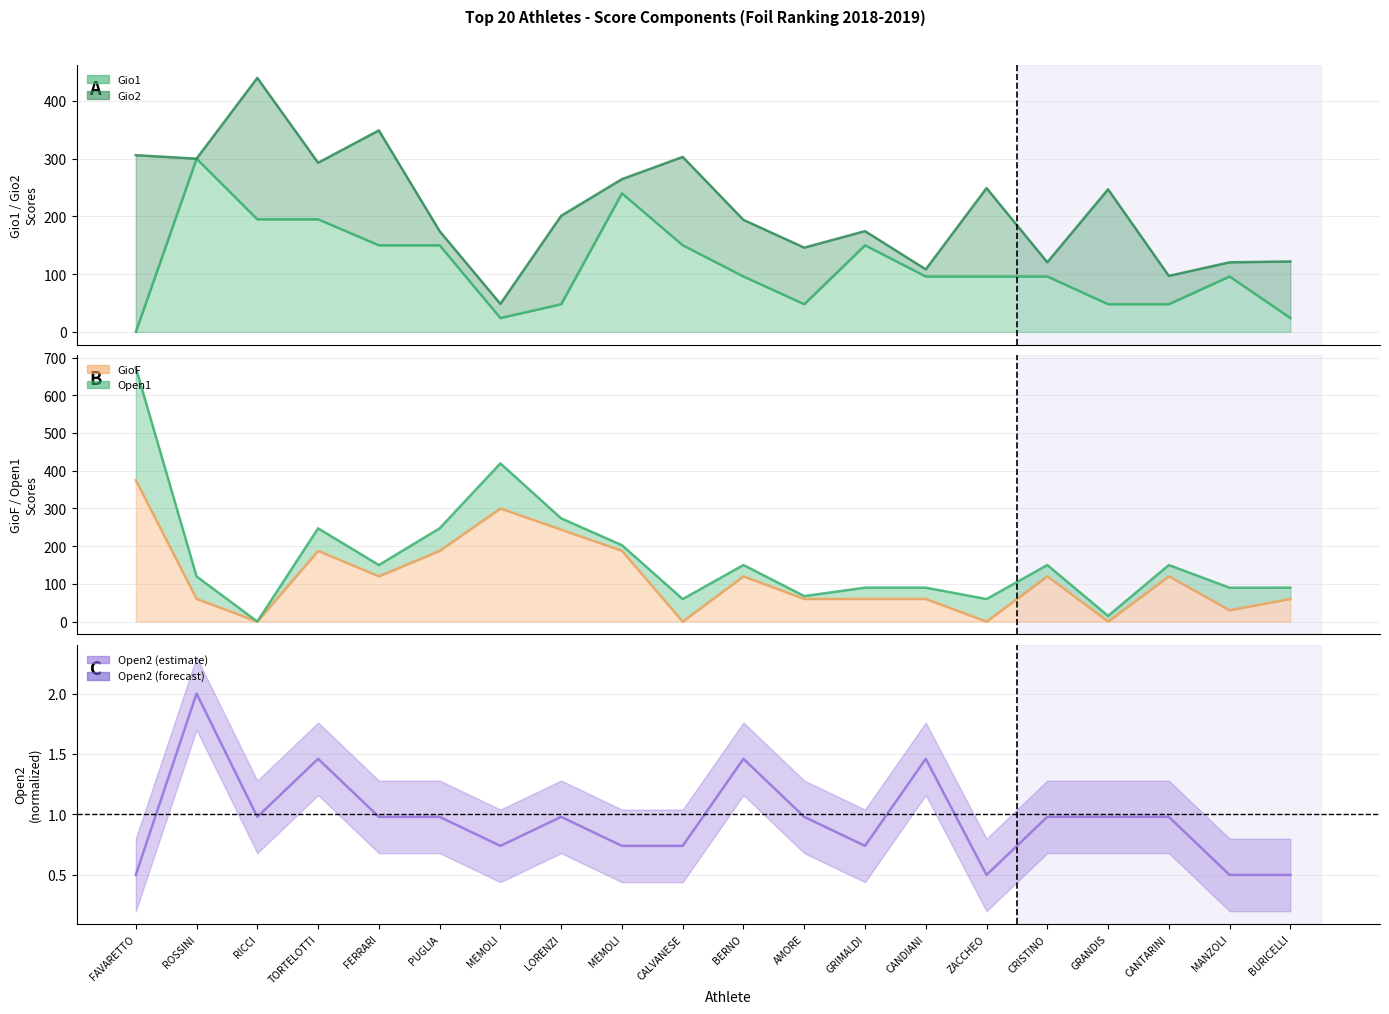

True or false: Open2 and GioF cross at least once.

True